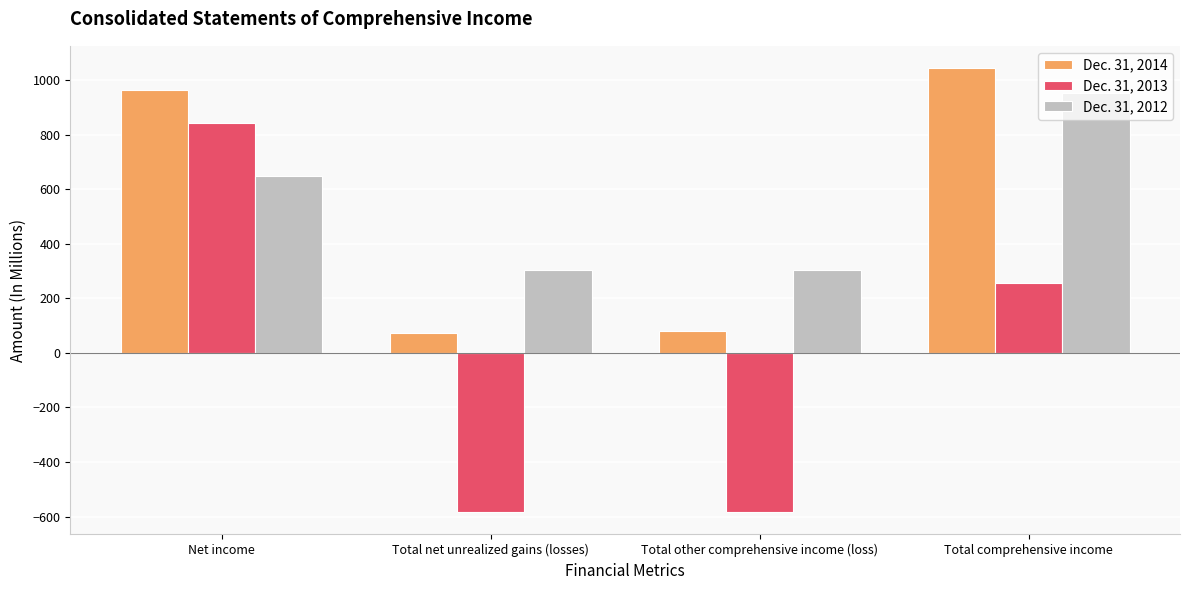

At how many categories does at least one series exceed 870?

2